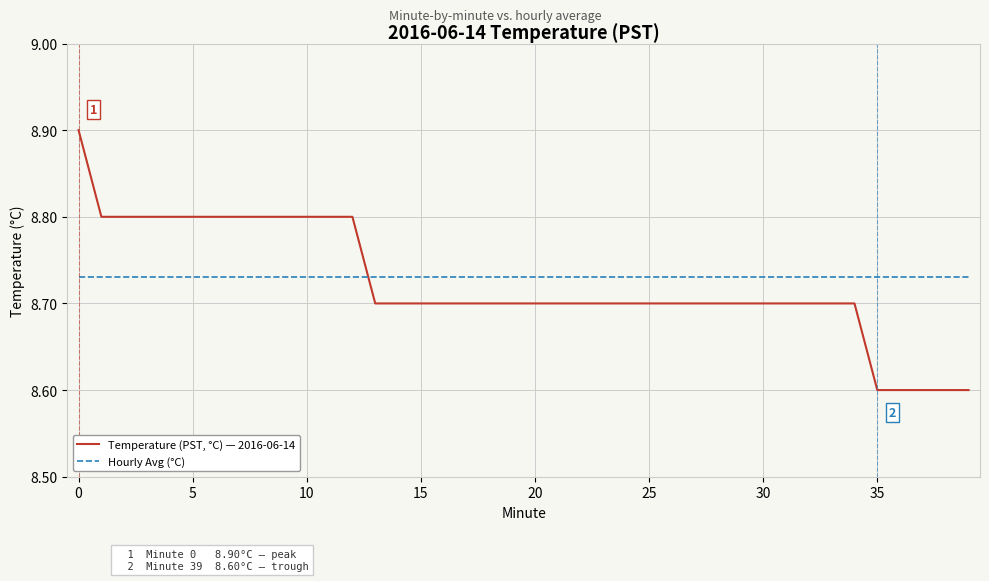

What is the difference between the maximum and minimum values in the Temperature (PST, °C) — 2016-06-14 series?

0.3